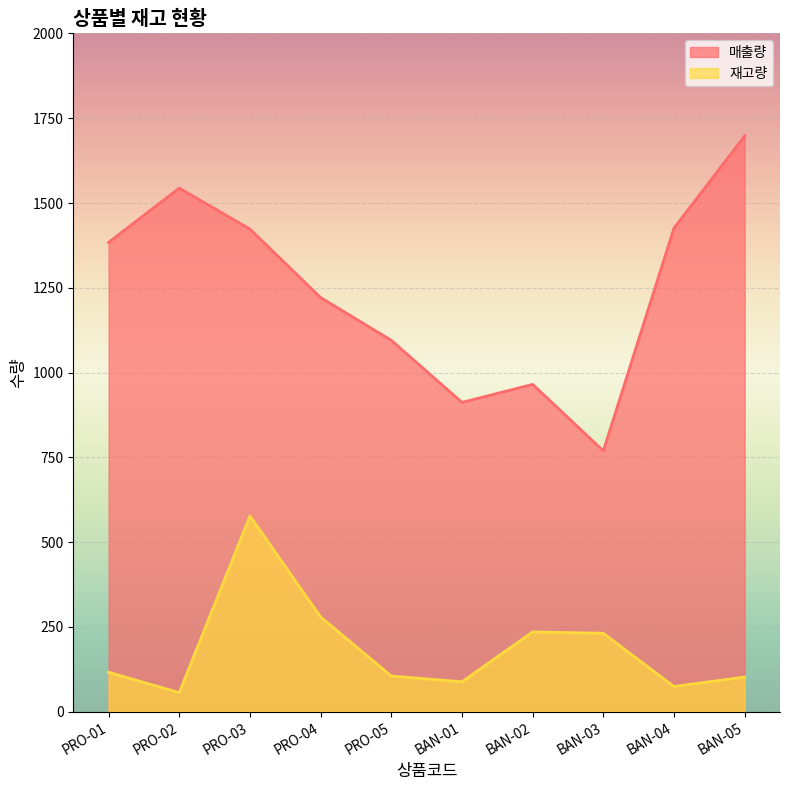

What is the minimum value shown in the chart?

56